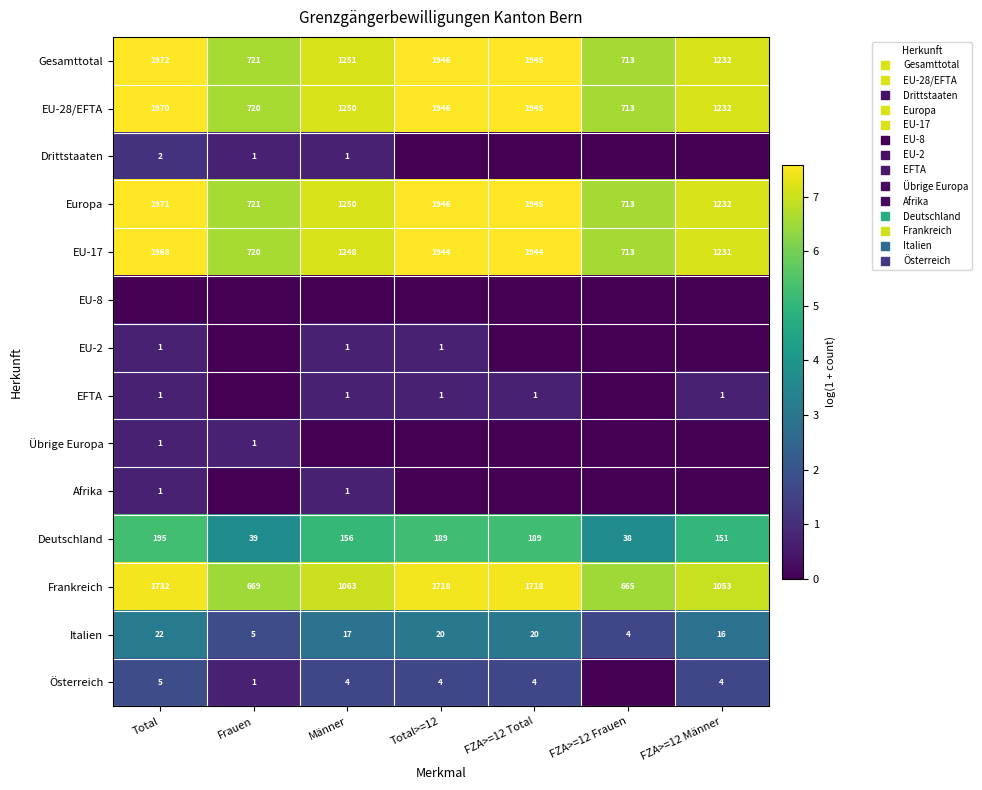

Which series has the largest total across all categories?

Gesamttotal